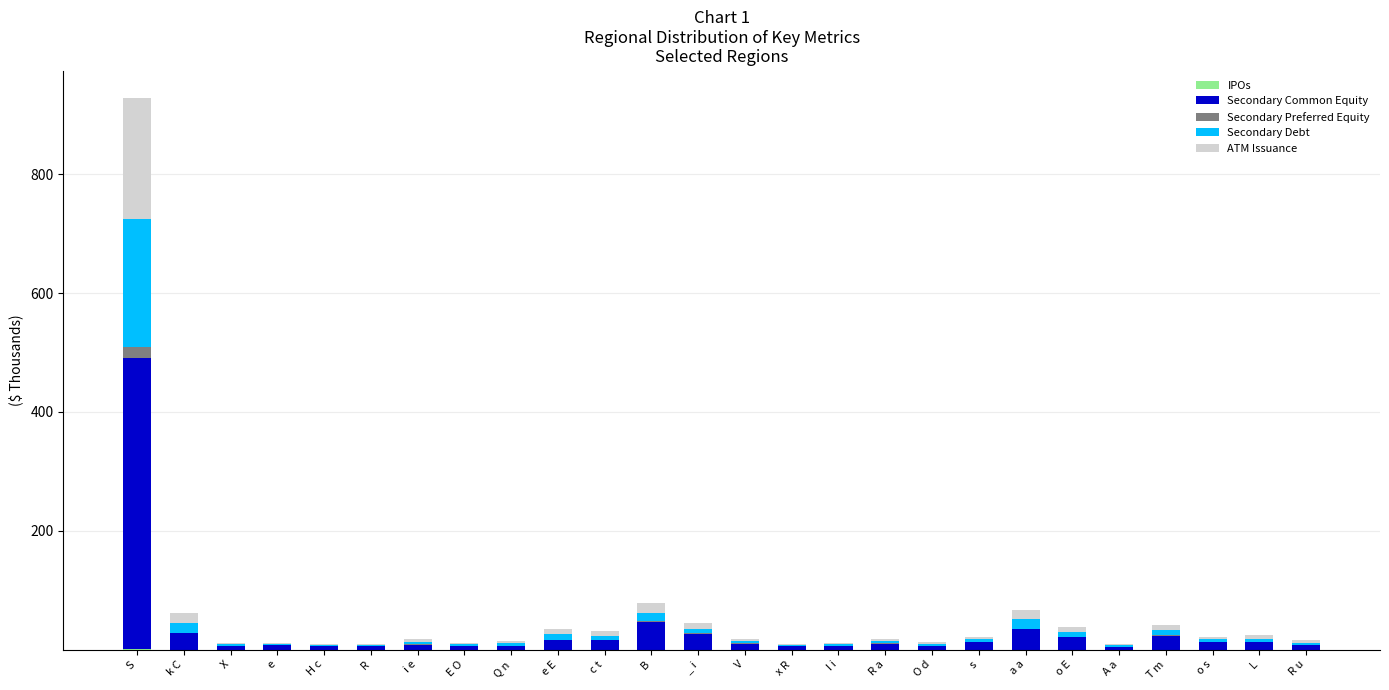

How many categories are shown in the chart?

26